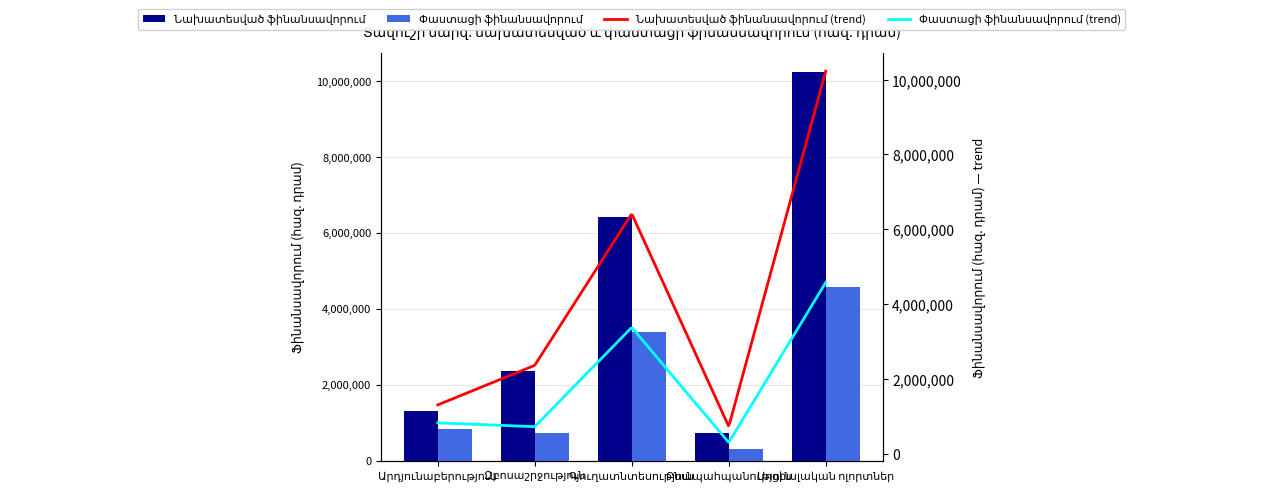

What is the minimum value shown in the chart?

294637.0